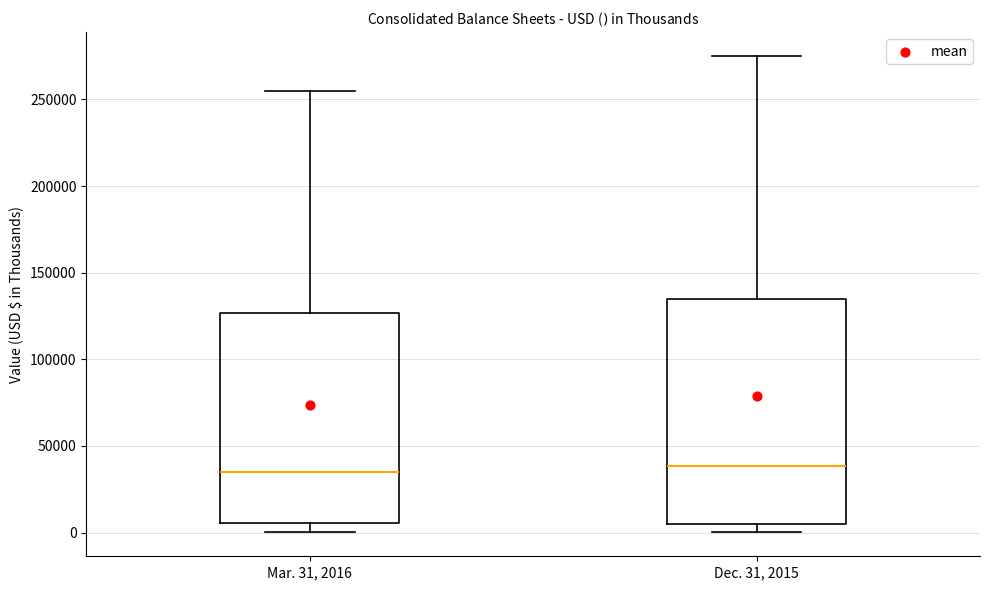

Reading left to right, read every box against the y-axis: the position of its median line, the range the box covers, and the ends of its whiskers. The values are not printed on the chart, so give them approximately, as read against the axis.

Mar. 31, 2016: median 35000, box 5000 to 125000, whiskers 0 to 255000
Dec. 31, 2015: median 40000, box 5000 to 135000, whiskers 0 to 275000